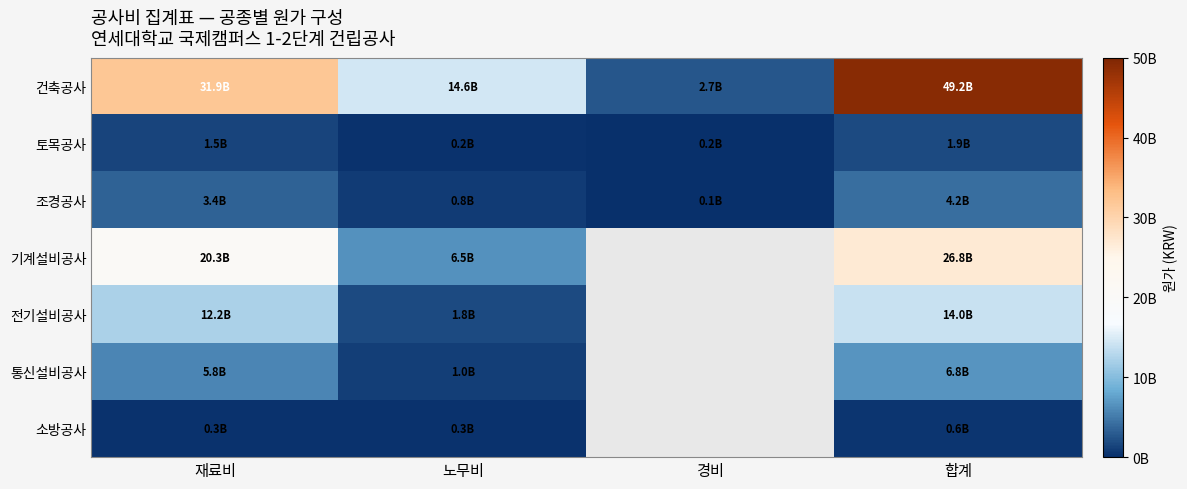

At which category is the sum across all series the highest?

합계